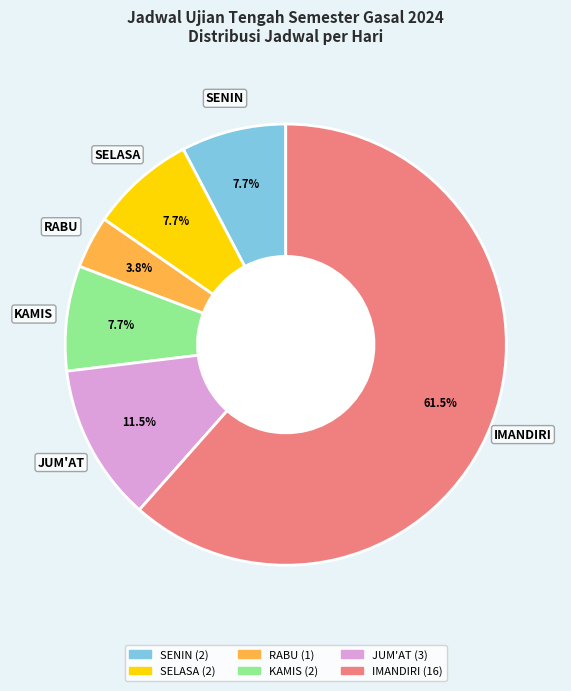

To the nearest percent, what is the combined percentage of RABU and JUM'AT?

15%